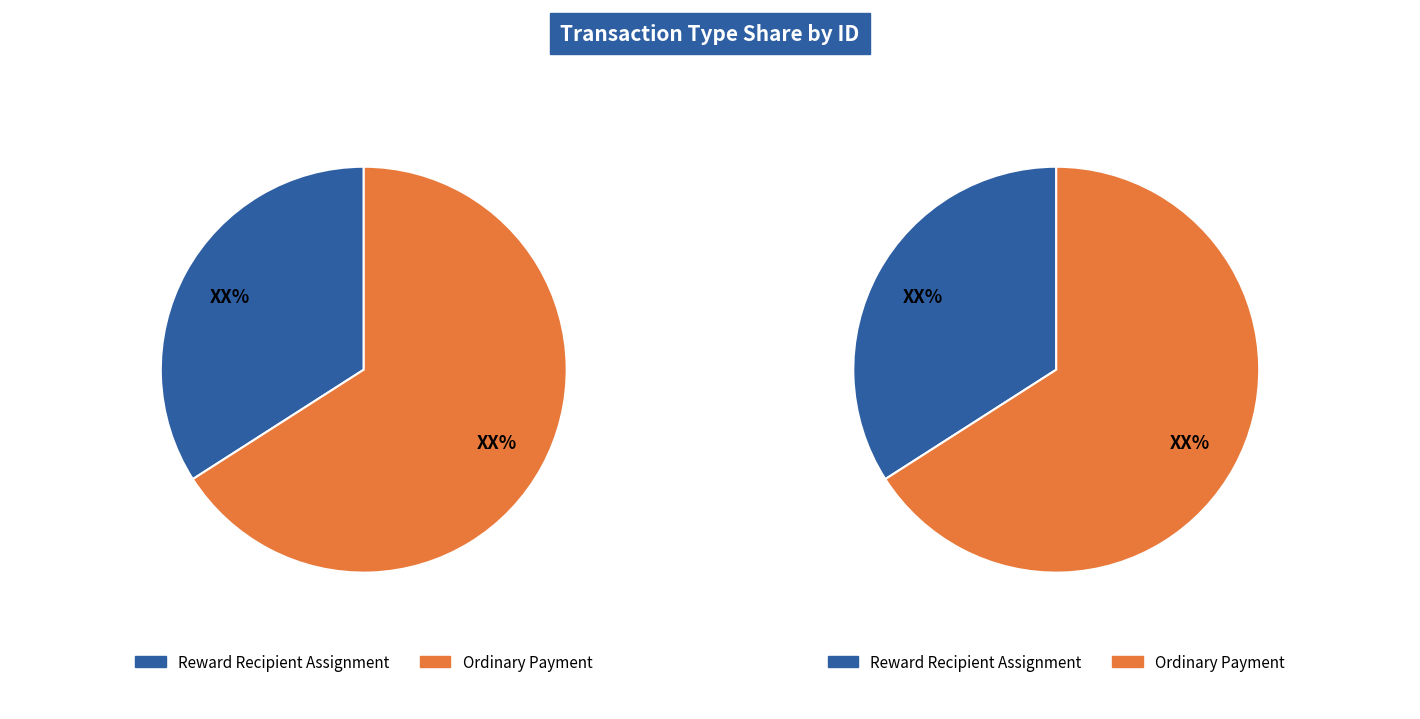

Is it true that Reward Recipient Assignment is 20% of the pie?

False